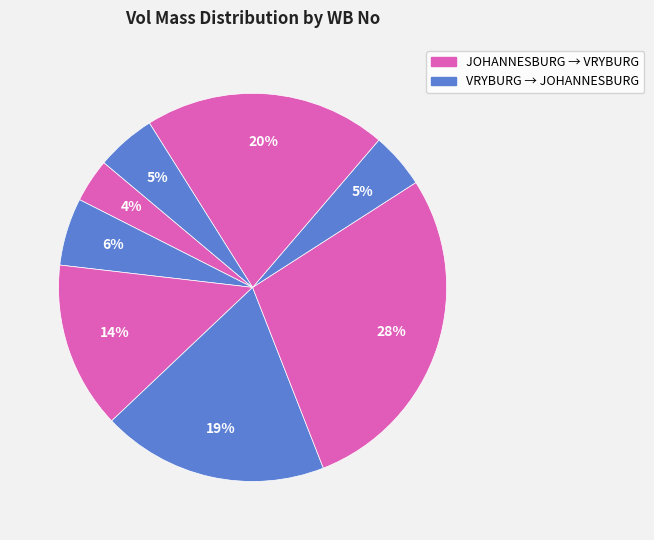

Count the number of slices in the pie.

8